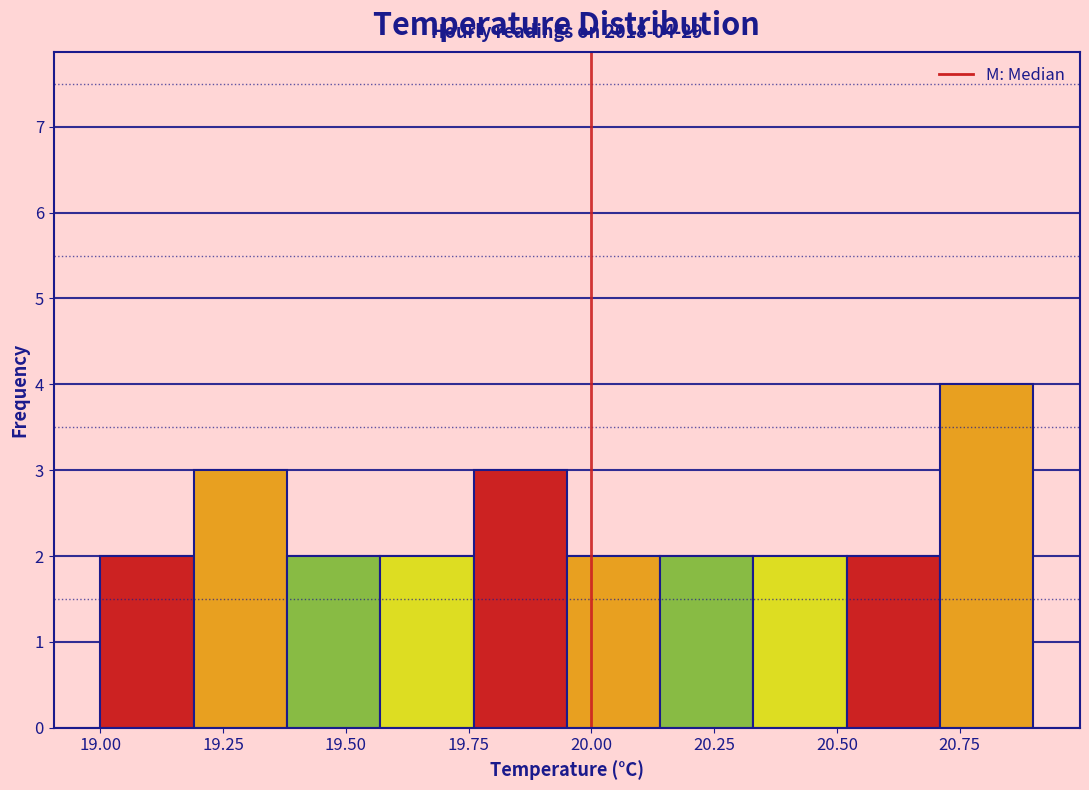

Around what value on the x-axis is the tallest bar? Give the approximate position of its centre, as read against the axis.

20.80